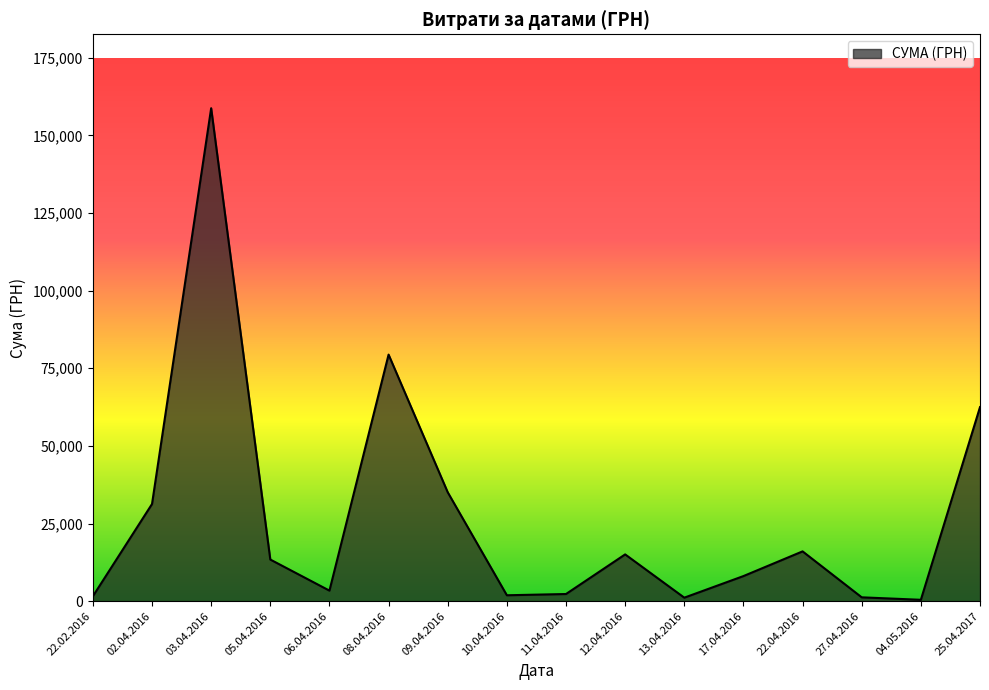

Between 12.04.2016 and 08.04.2016, which is larger?

08.04.2016